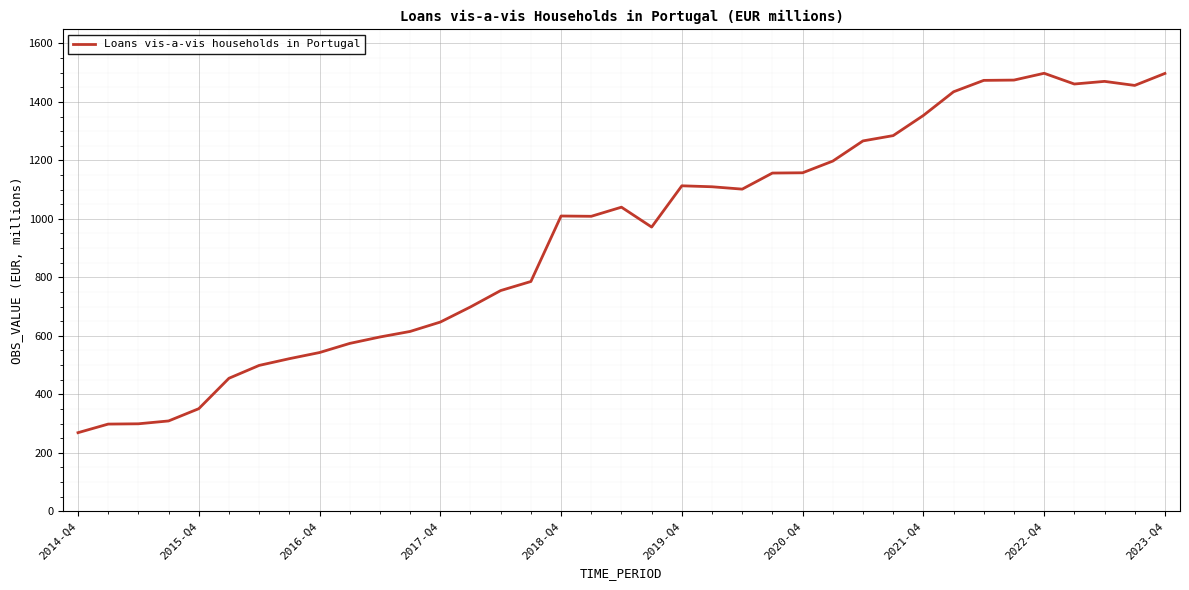

What is the sum of all values?

34751.0